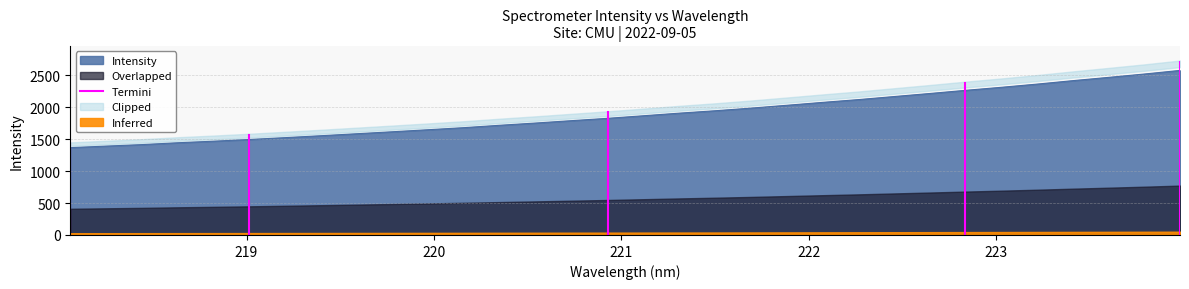

What is the value of the 2nd point from the left?

1436.8